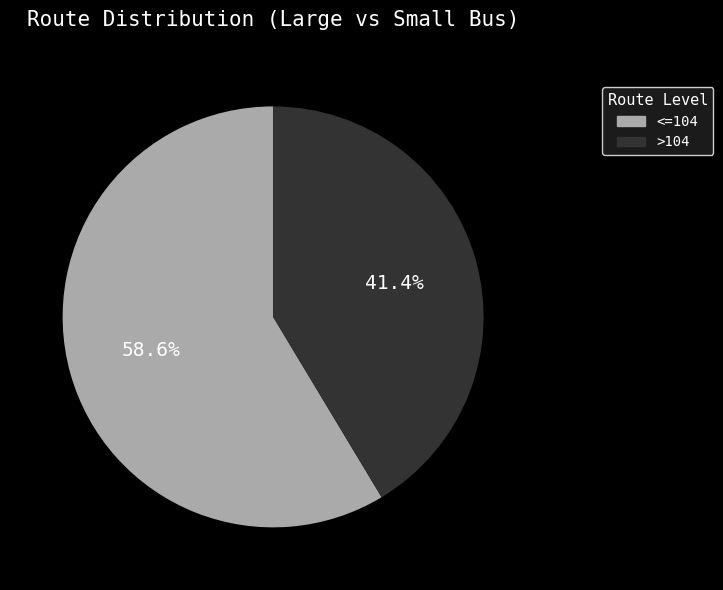

Rank the categories by value from lowest to highest.

>104, <=104